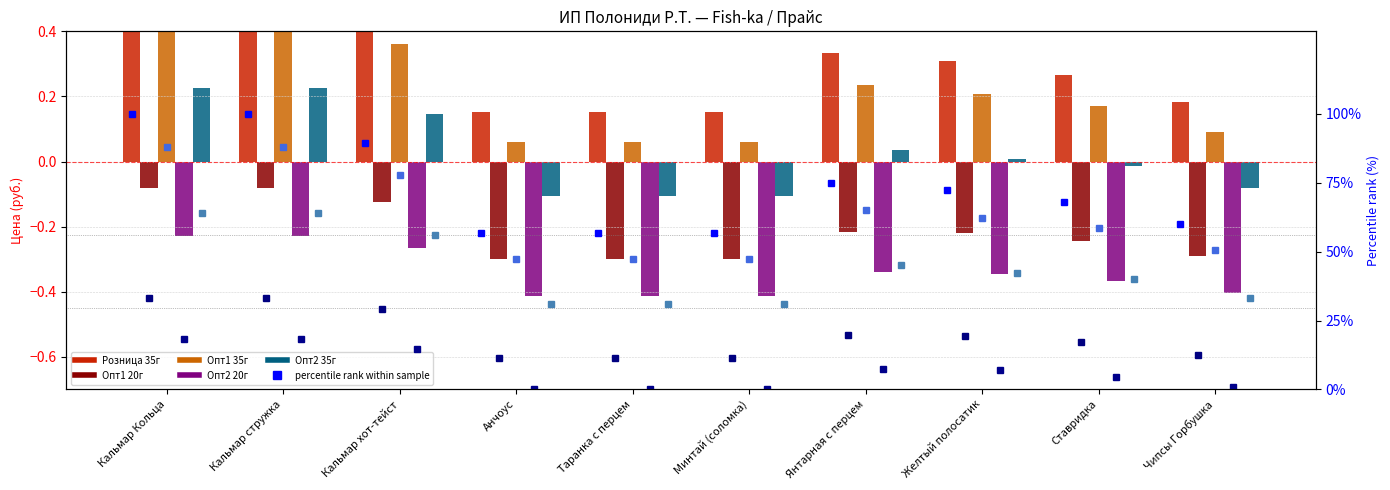

Between Ставридка and Чипсы Горбушка, which is larger?

Ставридка